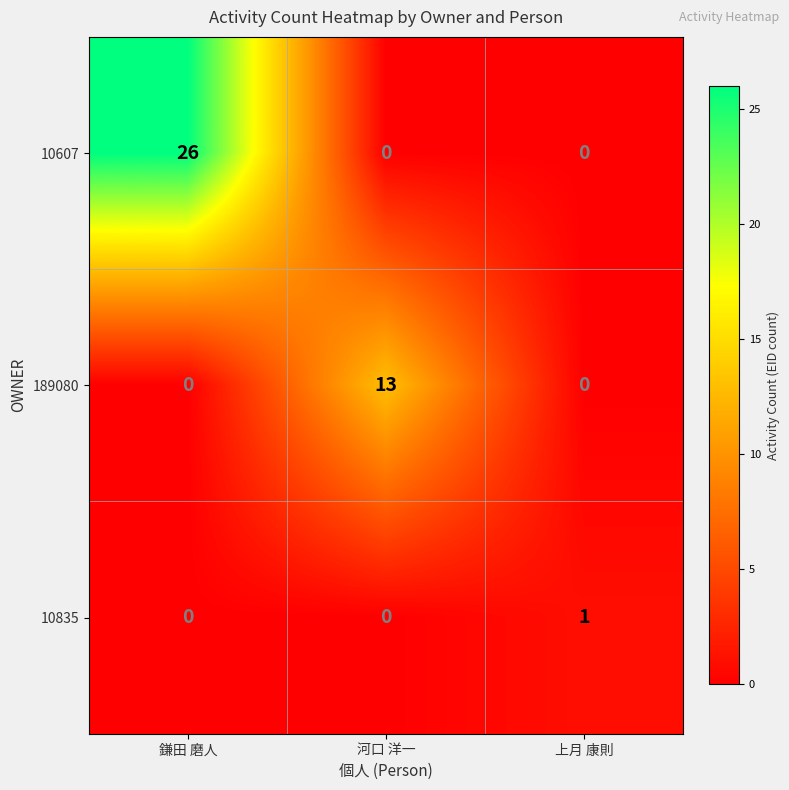

Between 鎌田 磨人 and 上月 康則, which series saw the biggest shift?

10607